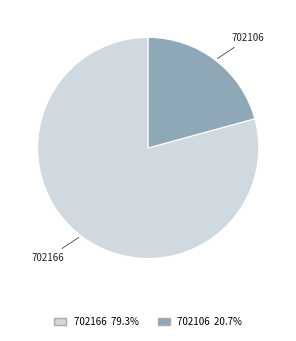

Count the number of slices in the pie.

2